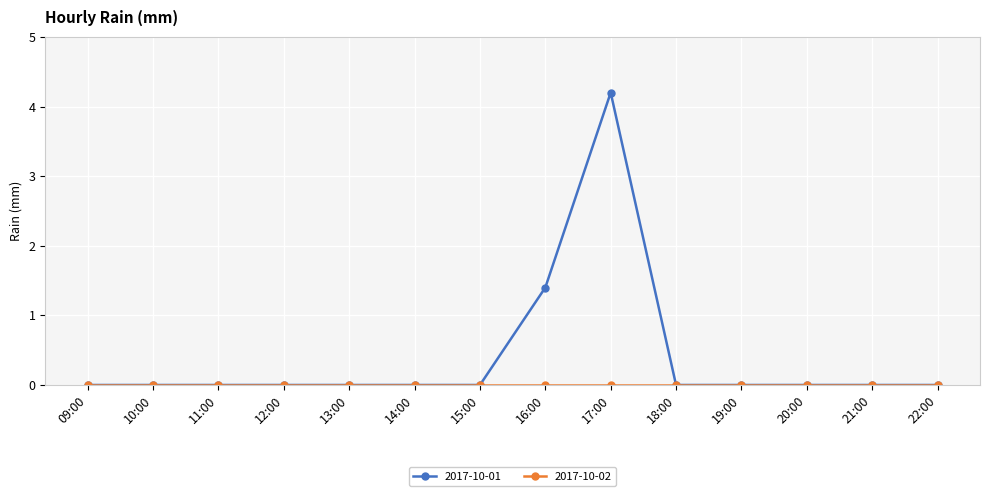

What position from the left is 18:00?

10